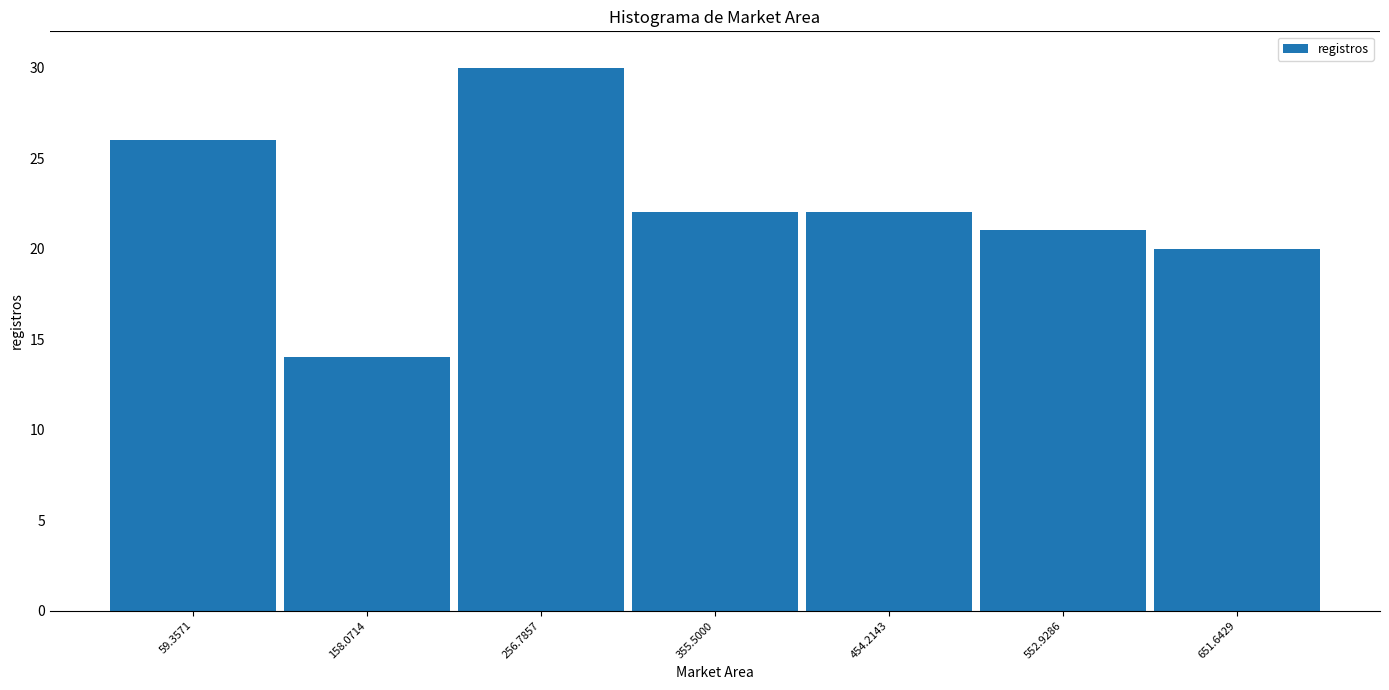

What is the height of the bar covering 210 to 310 on the x-axis? Neither the bar edges nor the heights are printed on the chart, so give them approximately, as read against the axes.

30